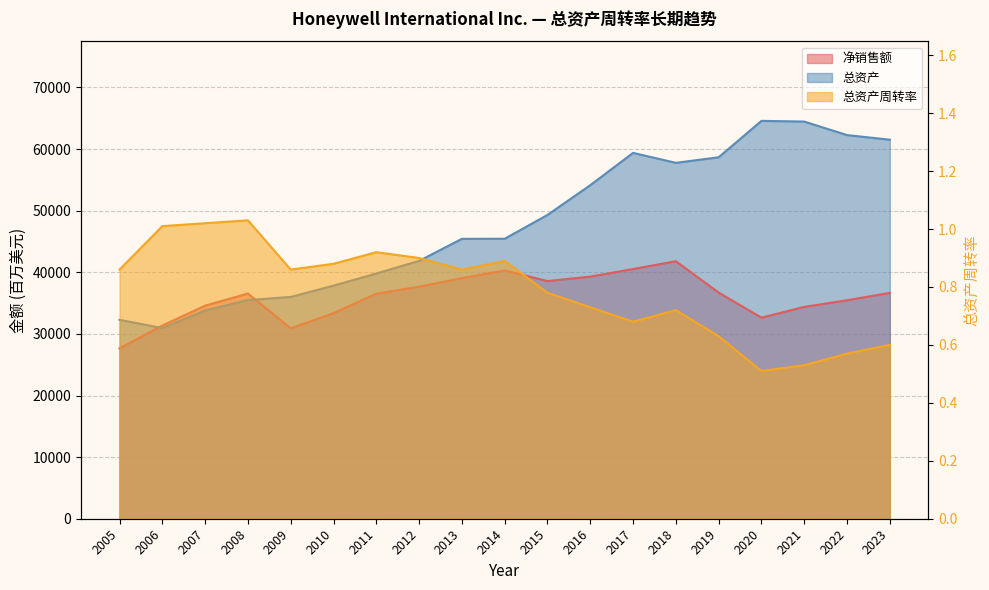

What is the value of the 净销售额 point at the 18th from the left?

35466.0